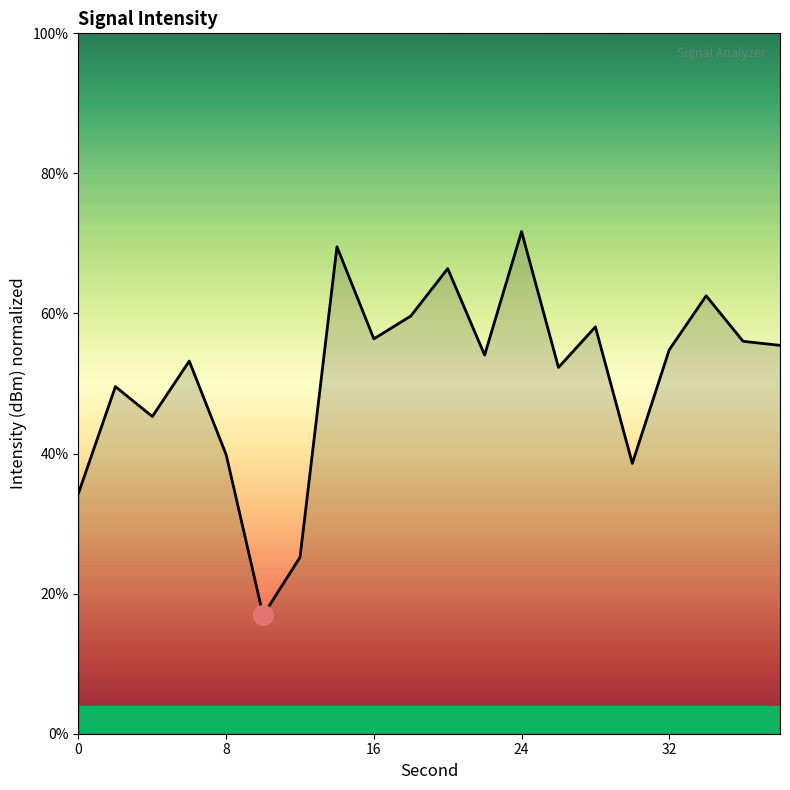

What is the difference between the maximum and minimum values?

54.8